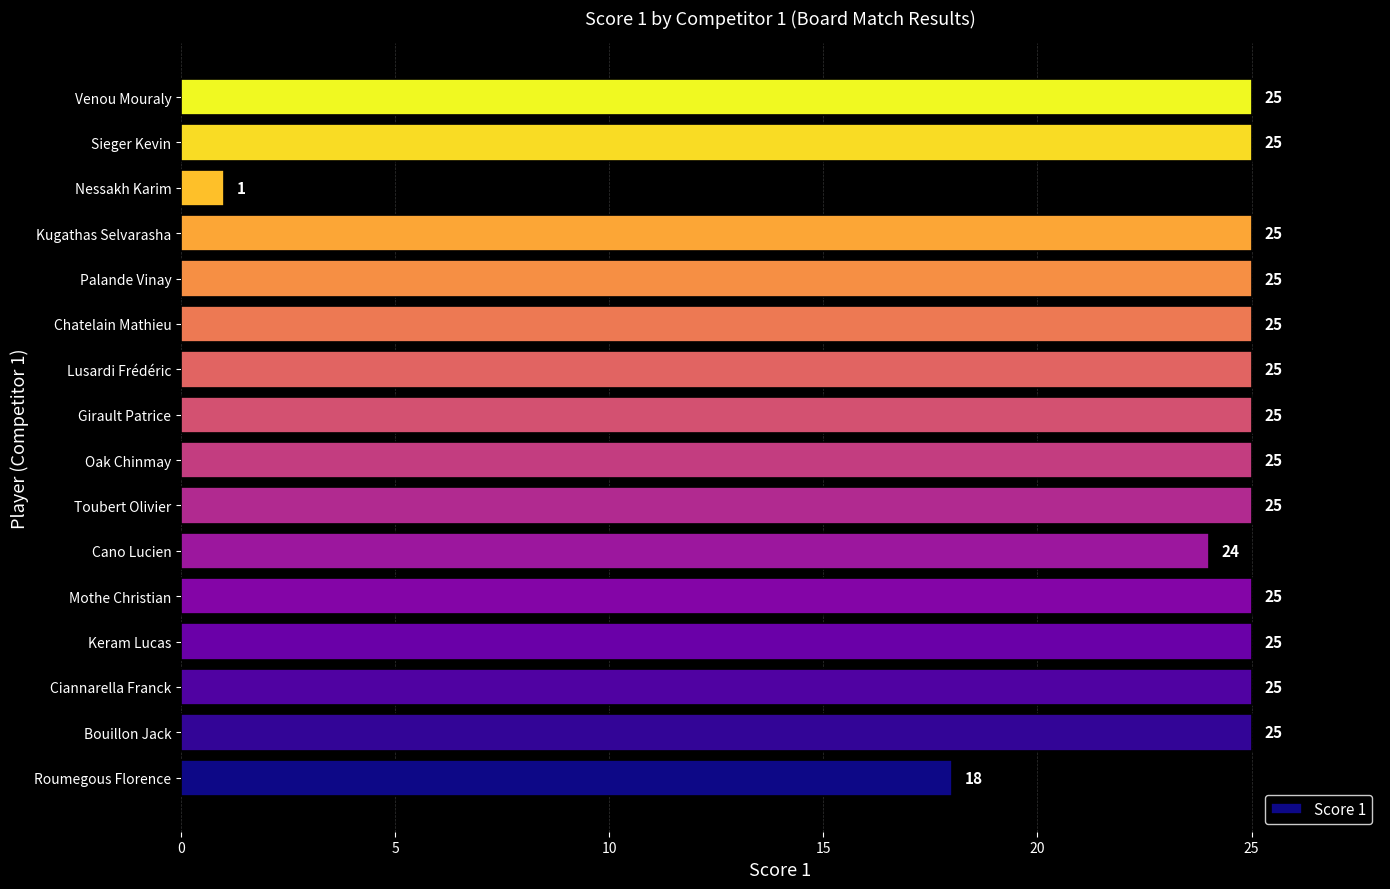

What is the greatest value displayed?

25